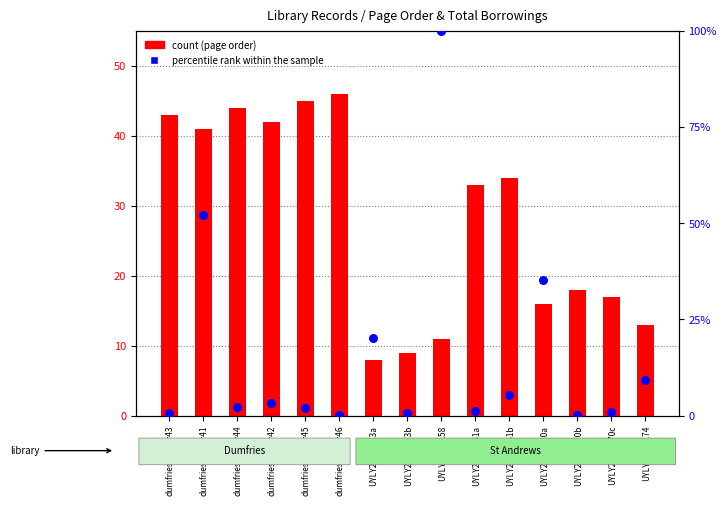

What are all the series names shown in the legend?

count, percentile rank within the sample